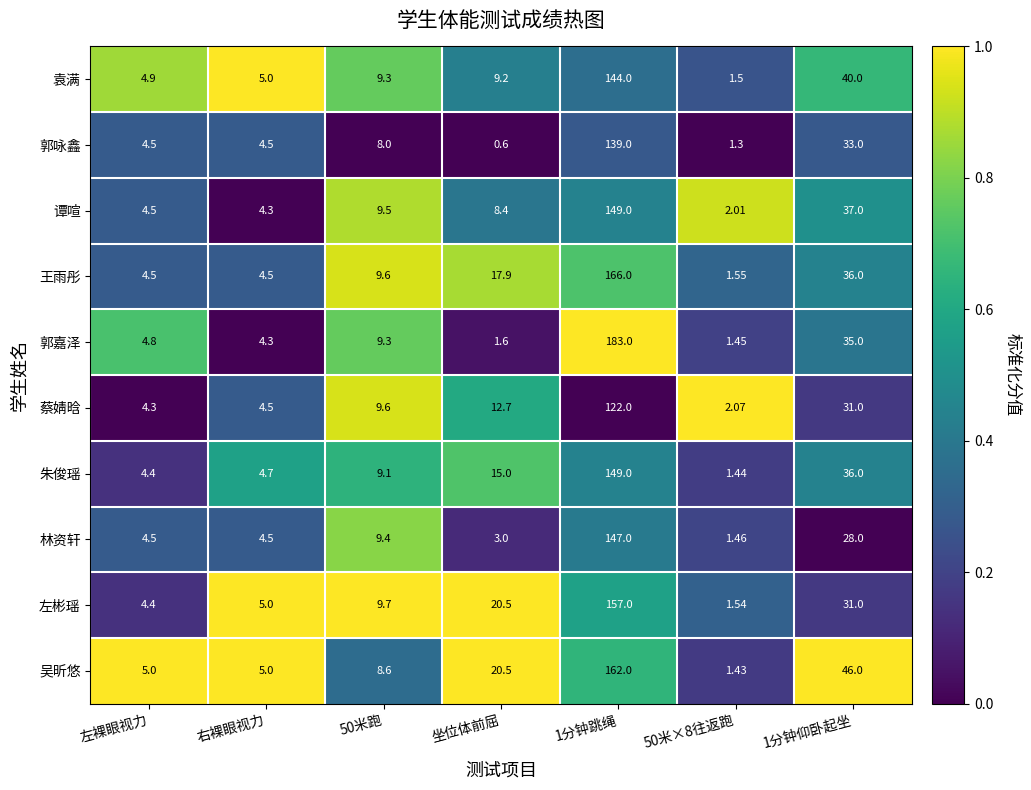

At which category is the sum across all series the highest?

1分钟跳绳